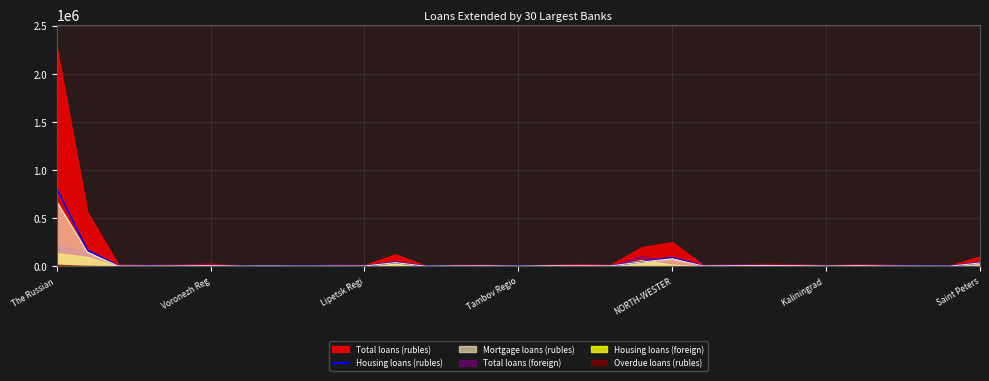

At which label does the data first exceed 6418?

The Russian 